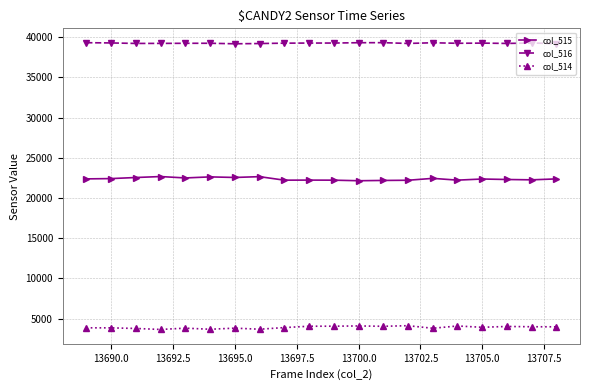

What is the value of the col_515 point at the 19th from the left?

22256